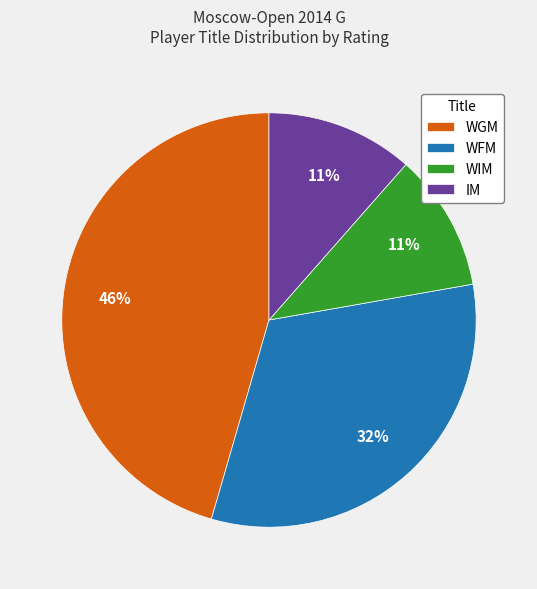

To the nearest percent, what is the combined percentage of WFM and WGM?

78%